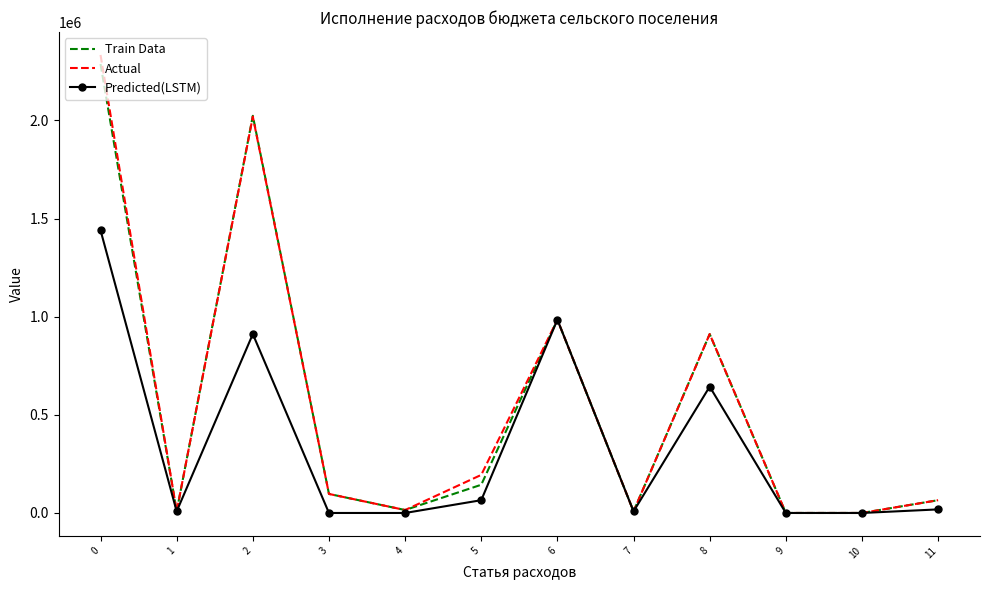

What is the maximum value shown in the chart?

2333318.0